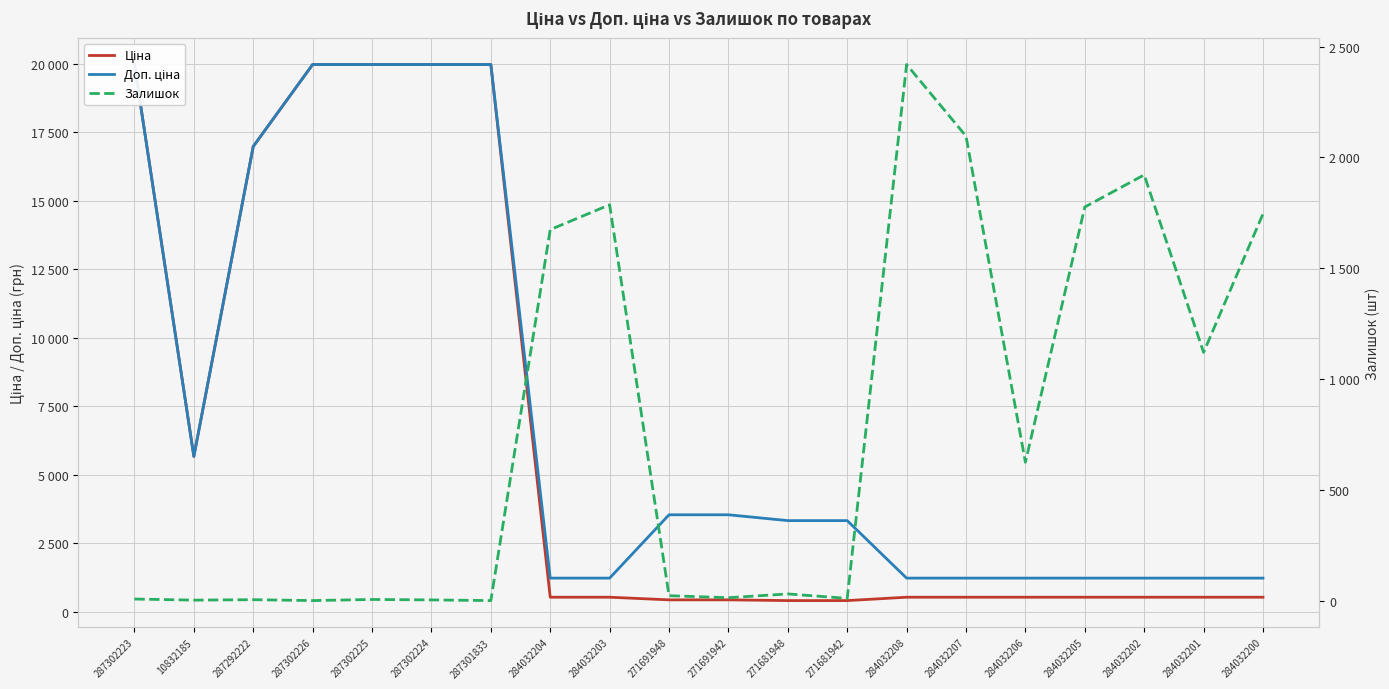

What value does the Ціна series have at 284032204?

539.0